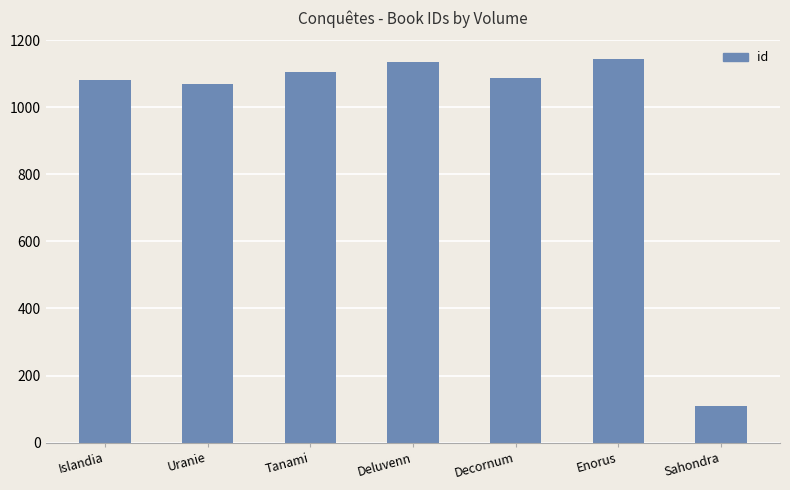

What is the smallest value displayed?

108